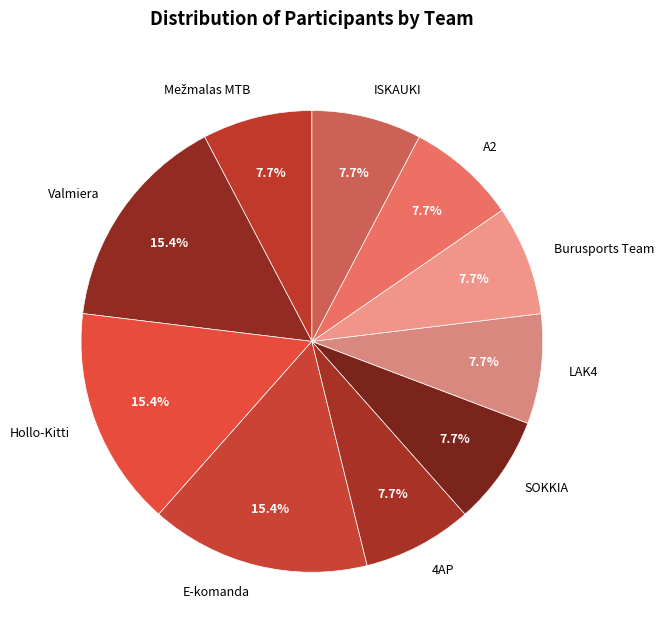

Between Hollo-Kitti and 4AP, which is larger?

Hollo-Kitti